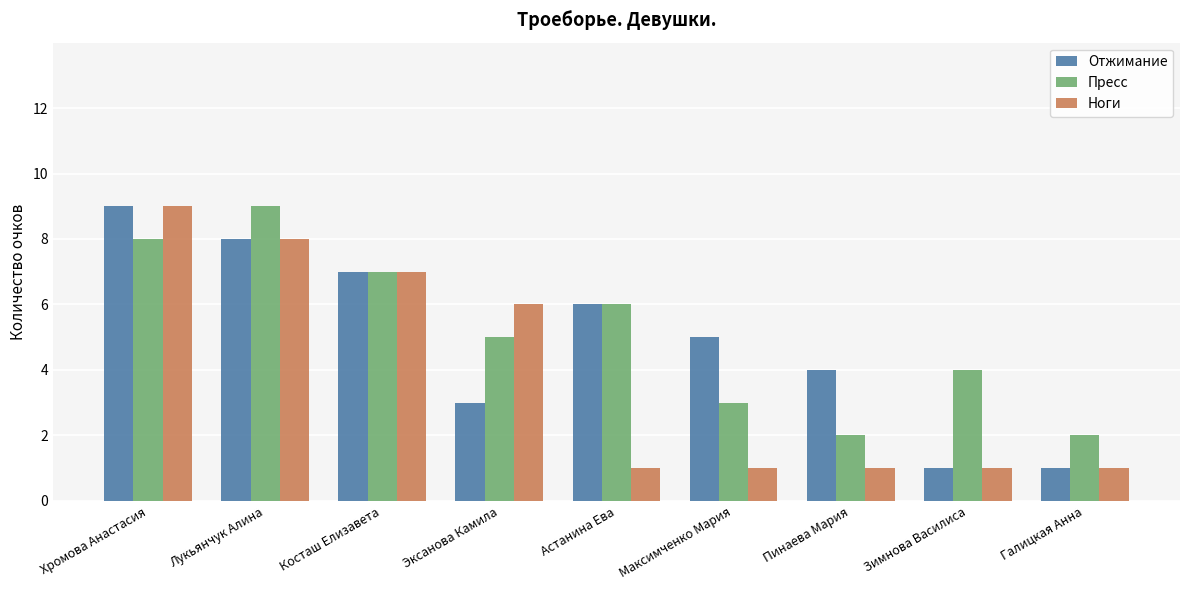

The value of Пресс at Хромова Анастасия is 8. True or false?

True